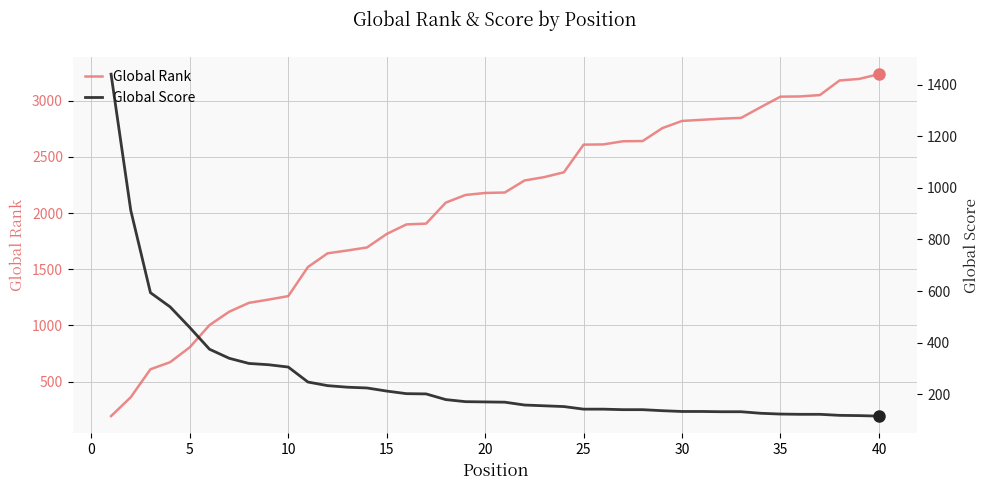

Reading left to right, transcribe all the data shown in this chart.

Global Rank: 193	361	610	673	806	1003	1122	1201	1230	1261	1520	1642	1667	1694	1814	1899	1906	2093	2161	2179	2183	2290	2320	2363	2609	2611	2639	2641	2756	2820	2830	2840	2847	2943	3036	3038	3050	3180	3194	3236
Global Score: 1440	913	594	539	459	375	340	320	315	306	248	234	228	225	213	203	202	180	172	171	170	159	156	153	143	143	141	141	137	134	134	133	133	127	124	123	123	119	118	116